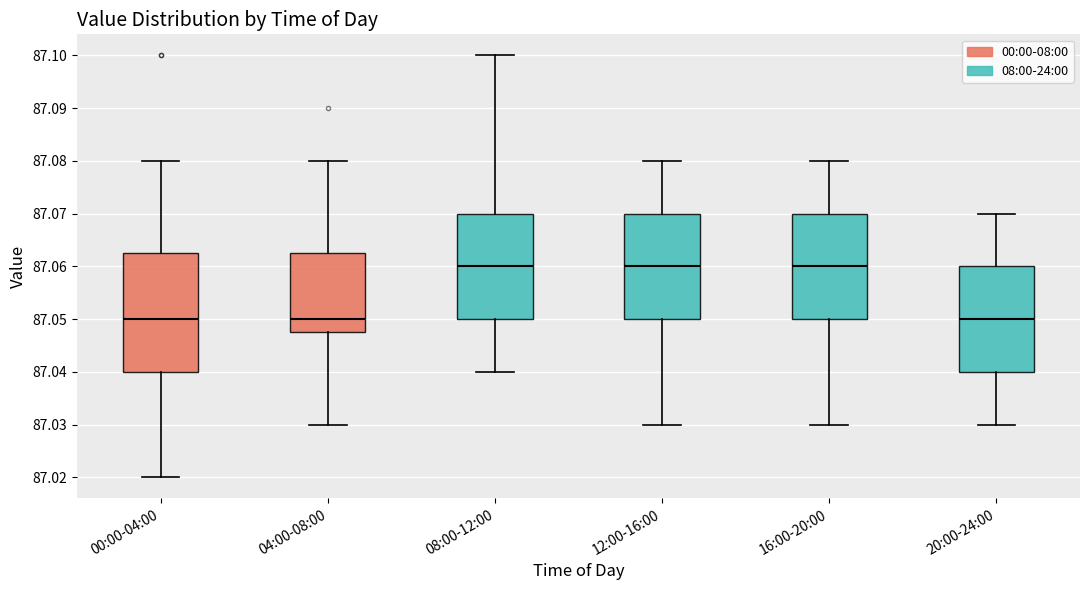

Reading left to right, transcribe this box plot: for each box, give where its median line is, the range the box spans, and where its two whiskers end, as read against the y-axis. The values are not printed on the chart, so give them approximately, as read against the axis.

00:00-04:00: median 87.050, box 87.040 to 87.063, whiskers 87.020 to 87.080
04:00-08:00: median 87.050, box 87.048 to 87.063, whiskers 87.030 to 87.080
08:00-12:00: median 87.060, box 87.050 to 87.070, whiskers 87.040 to 87.100
12:00-16:00: median 87.060, box 87.050 to 87.070, whiskers 87.030 to 87.080
16:00-20:00: median 87.060, box 87.050 to 87.070, whiskers 87.030 to 87.080
20:00-24:00: median 87.050, box 87.040 to 87.060, whiskers 87.030 to 87.070